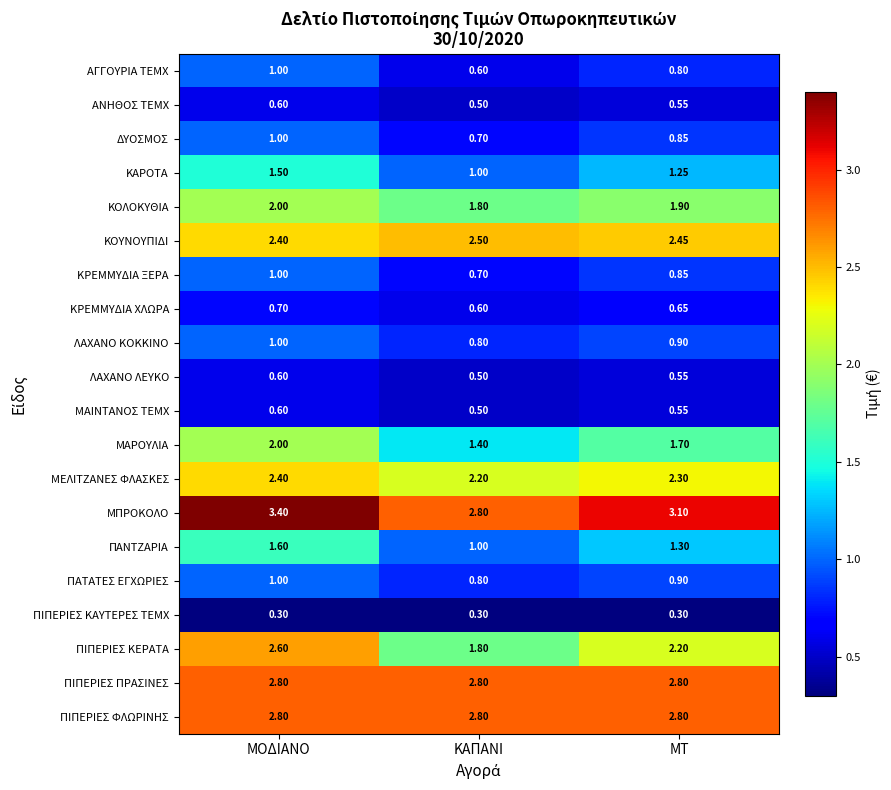

Which series has the widest spread of values?

ΠΙΠΕΡΙΕΣ ΚΕΡΑΤΑ